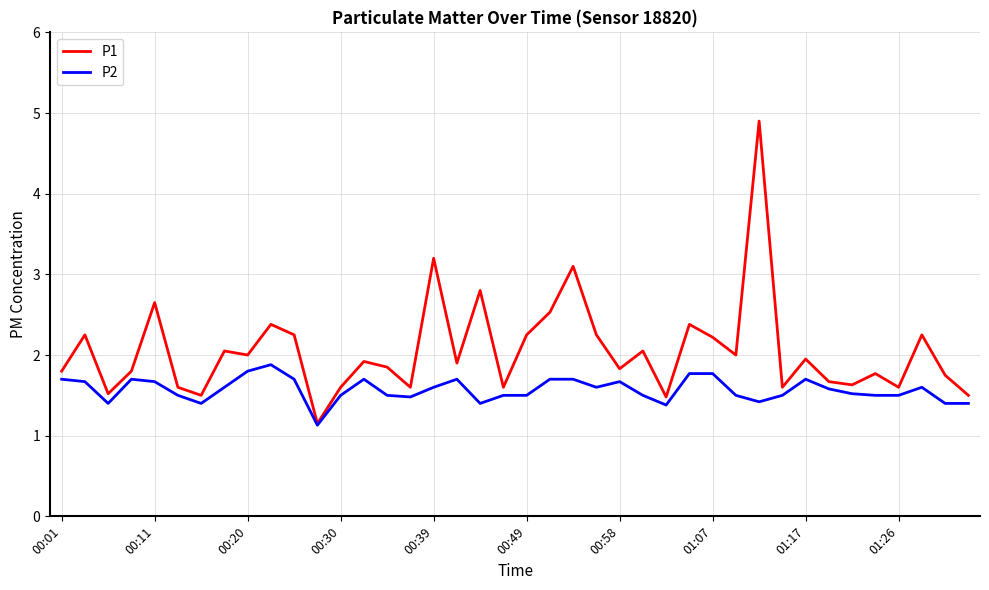

Which series has the largest range (max minus min)?

P1